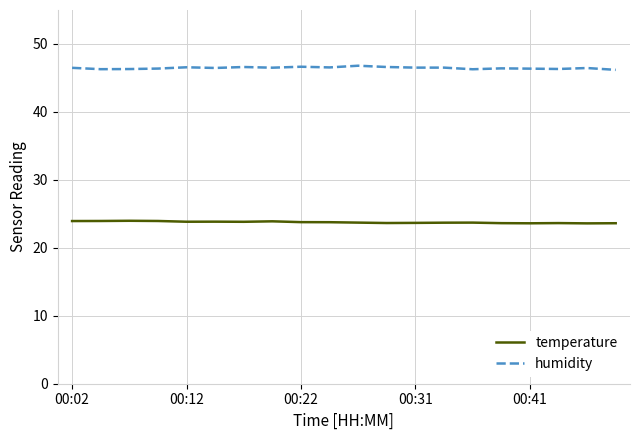

Rank the series by their maximum value, from lowest to highest.

temperature, humidity